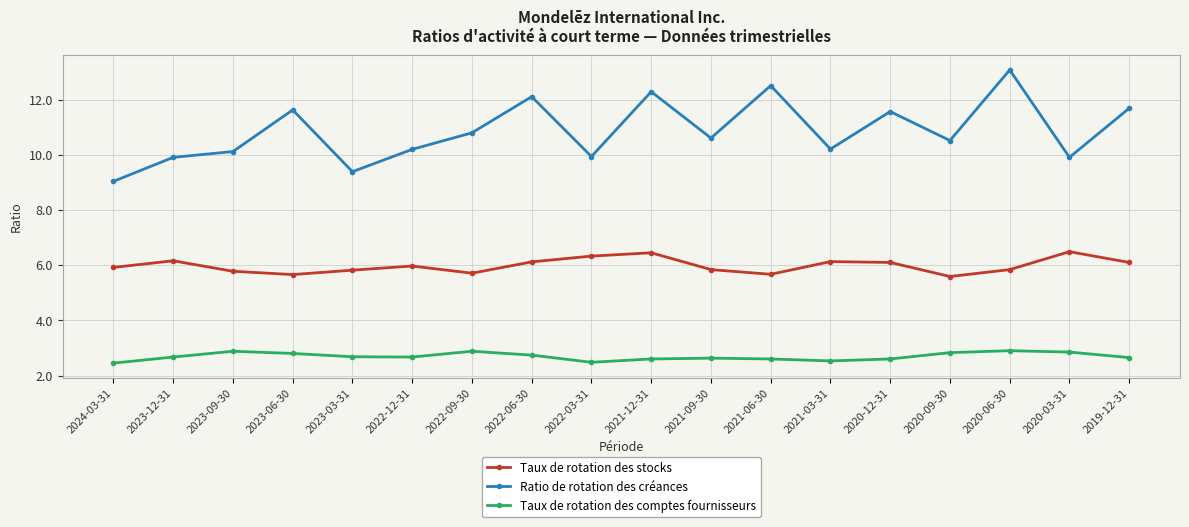

True or false: Taux de rotation des comptes fournisseurs has a value of 3.4 at 2022-03-31.

False